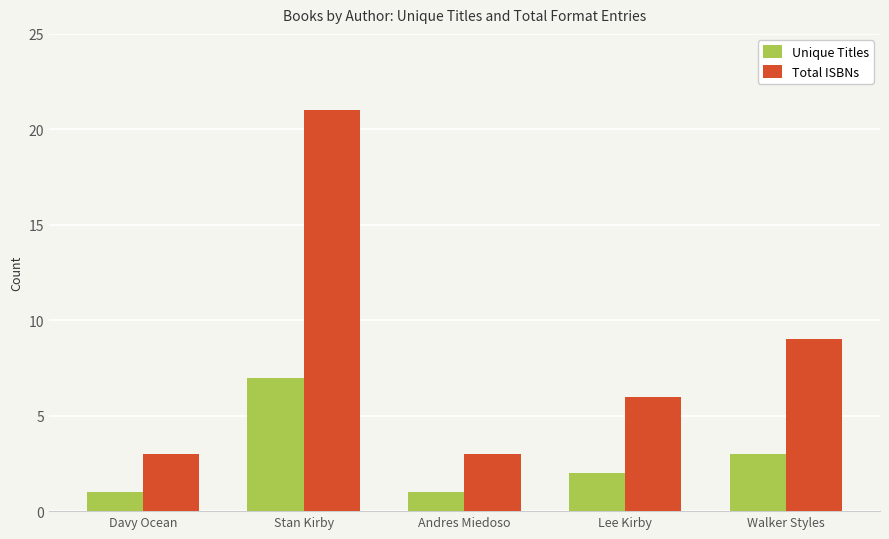

Which series has the largest total across all categories?

Total ISBNs